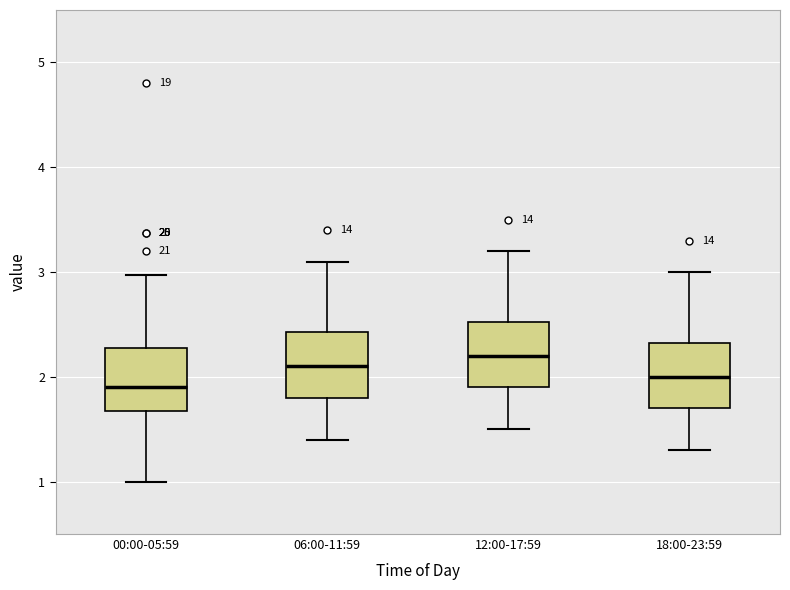

Reading left to right, transcribe this box plot: for each box, give where its median line is, the range the box spans, and where its two whiskers end, as read against the y-axis. The values are not printed on the chart, so give them approximately, as read against the axis.

00:00-05:59: median 1.9, box 1.7 to 2.3, whiskers 1.0 to 3.0
06:00-11:59: median 2.1, box 1.8 to 2.4, whiskers 1.4 to 3.1
12:00-17:59: median 2.2, box 1.9 to 2.5, whiskers 1.5 to 3.2
18:00-23:59: median 2.0, box 1.7 to 2.3, whiskers 1.3 to 3.0